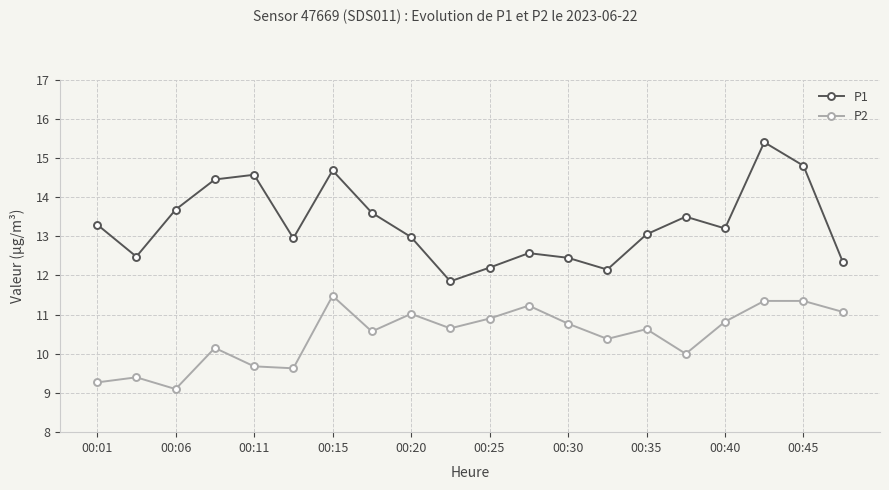

In P1, how many points are lower than both neighbors (excluding endpoints)?

5